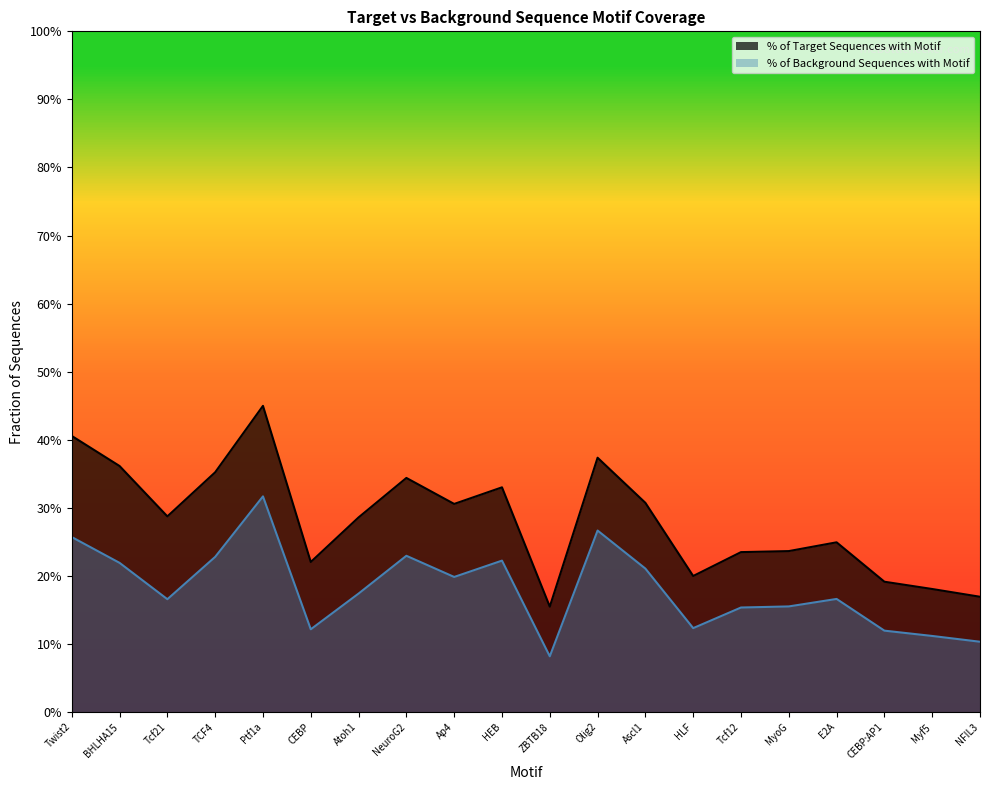

What is the sum of all % of Target Sequences with Motif values?

5.6